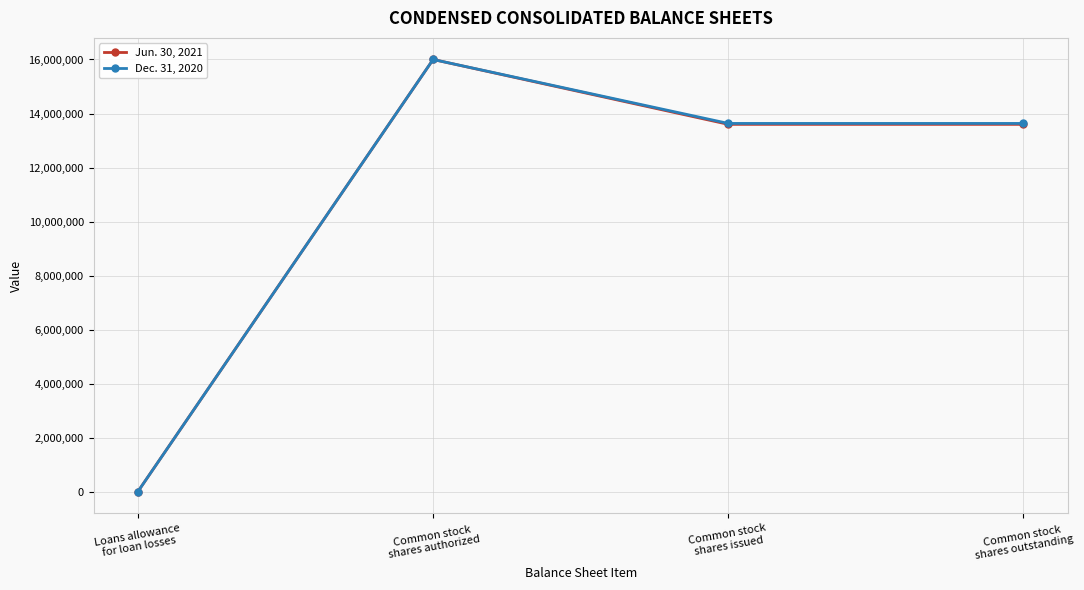

Rank the series by their average value, from highest to lowest.

Dec. 31, 2020, Jun. 30, 2021